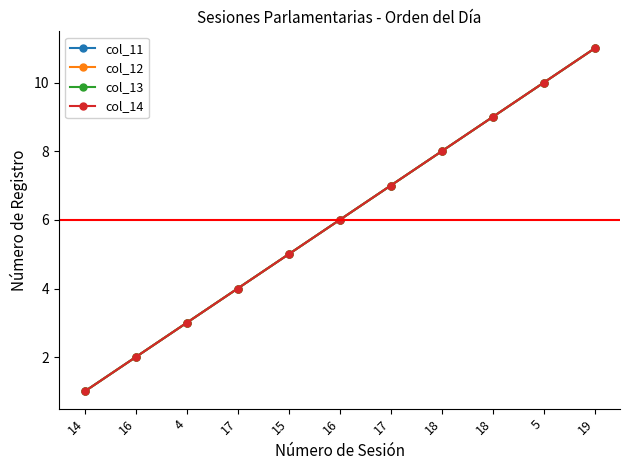

Does the chart have visible grid lines?

No